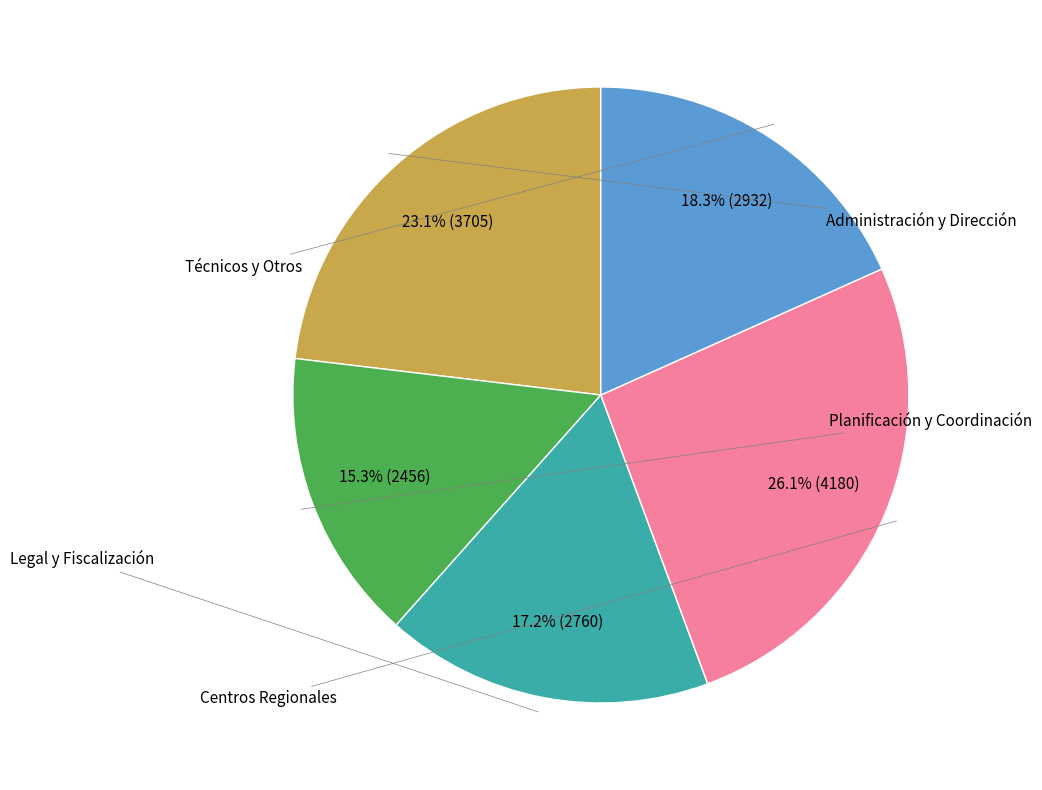

Is there any slice that represents more than half of the pie?

No